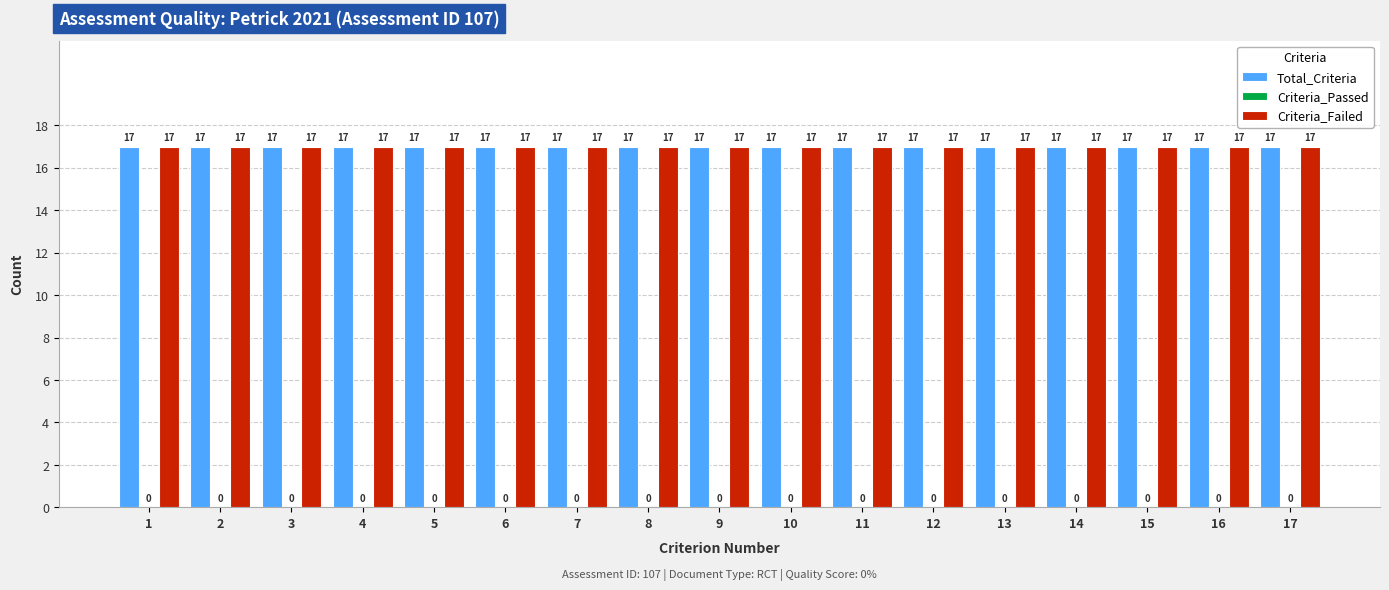

How many groups of bars are there?

17